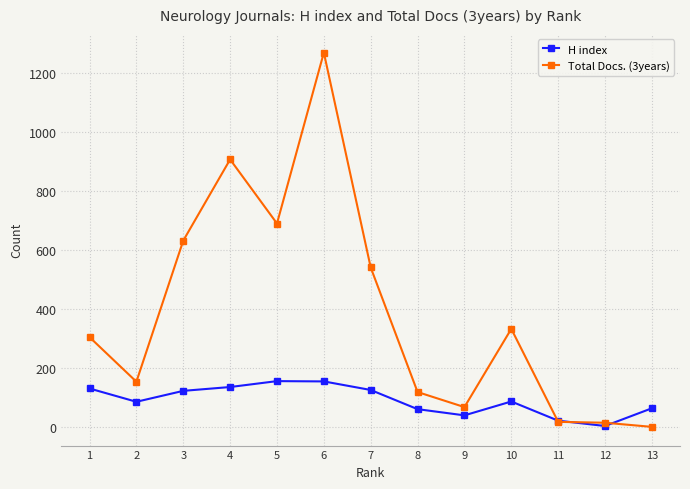

Which series ends up on top after the final intersection of H index and Total Docs. (3years)?

H index